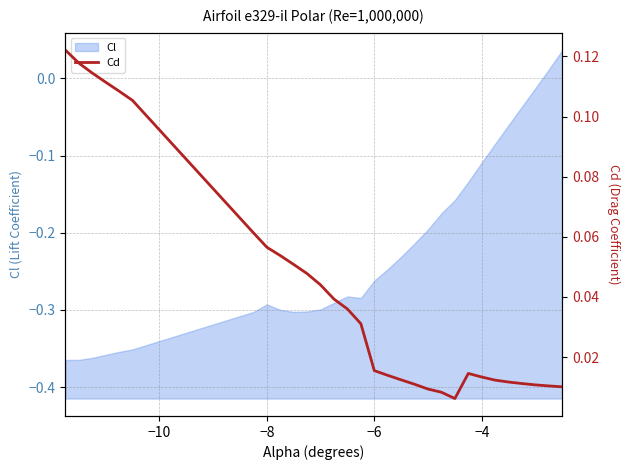

The Cl series shows -0.4 at −8. True or false?

False